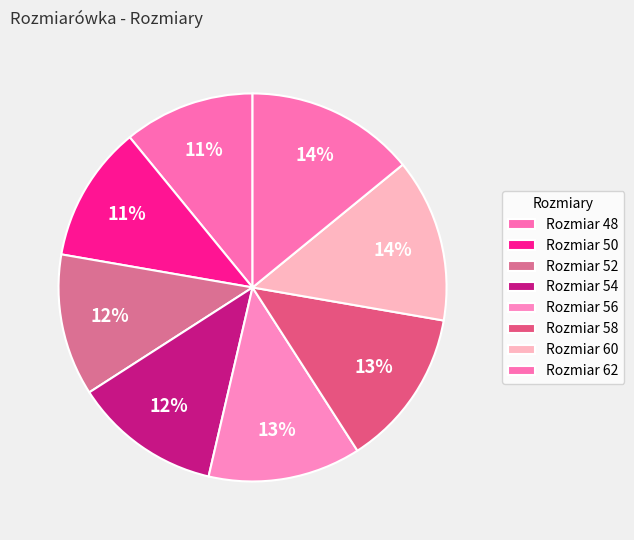

Which slice is the smallest?

48